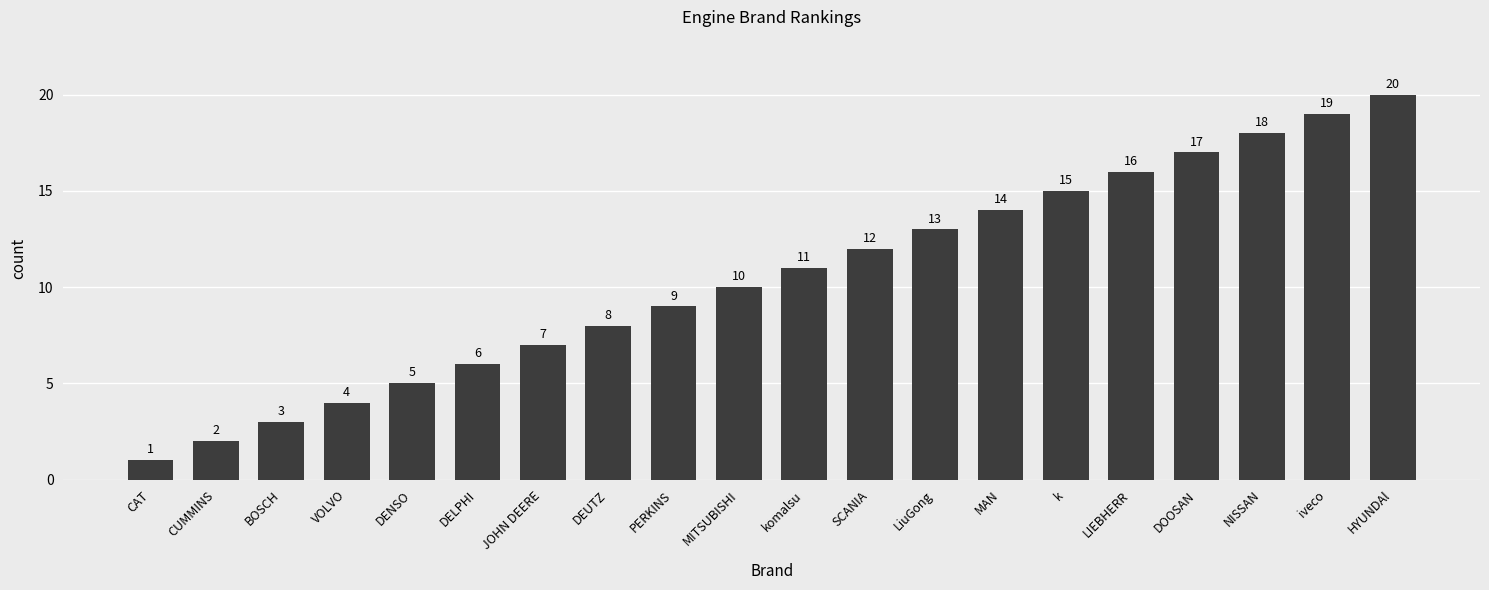

How many series are shown in this chart?

1